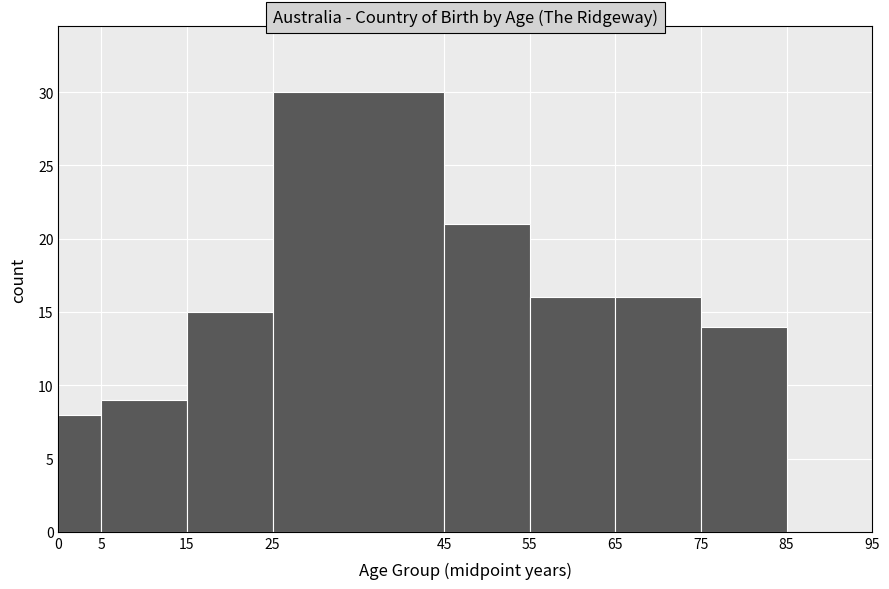

Over which range of the x-axis is the bar tallest?

25 to 45